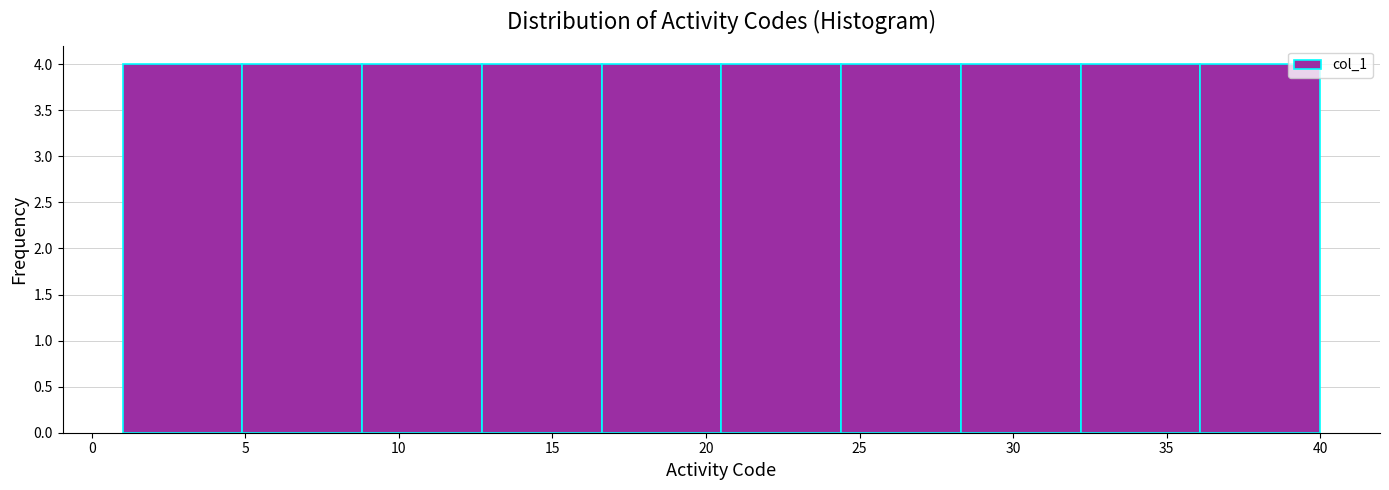

Reading left to right, transcribe this chart: for each bar, give the range it covers on the x-axis and its height. Neither the bar edges nor the heights are printed on the chart, so give them approximately, as read against the axes.

1.0 to 4.9: 4
4.9 to 8.8: 4
8.8 to 12.7: 4
12.7 to 16.6: 4
16.6 to 20.5: 4
20.5 to 24.4: 4
24.4 to 28.3: 4
28.3 to 32.2: 4
32.2 to 36.1: 4
36.1 to 40.0: 4